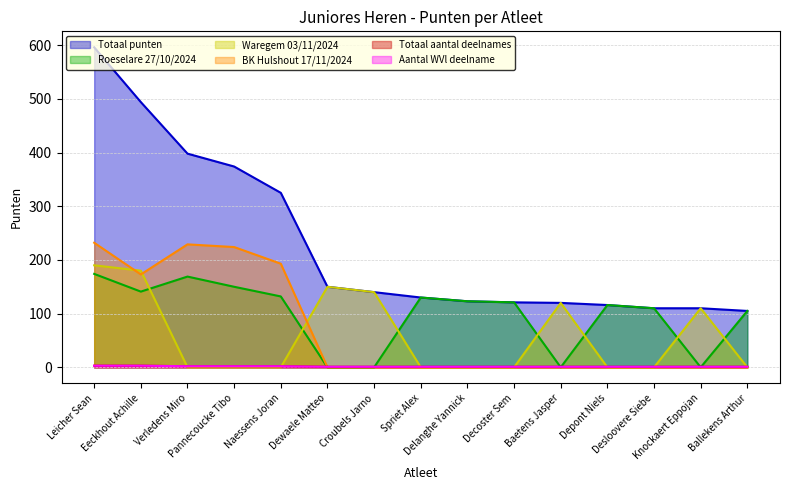

What is the label of the 15th point from the right?

Leicher Sean